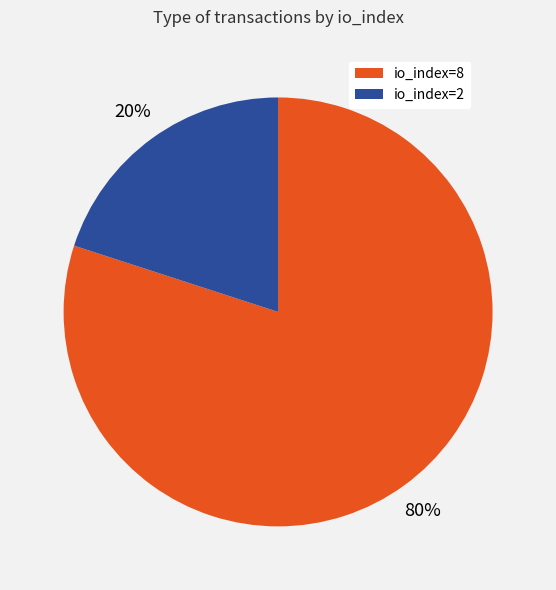

How many segments does this pie chart have?

2